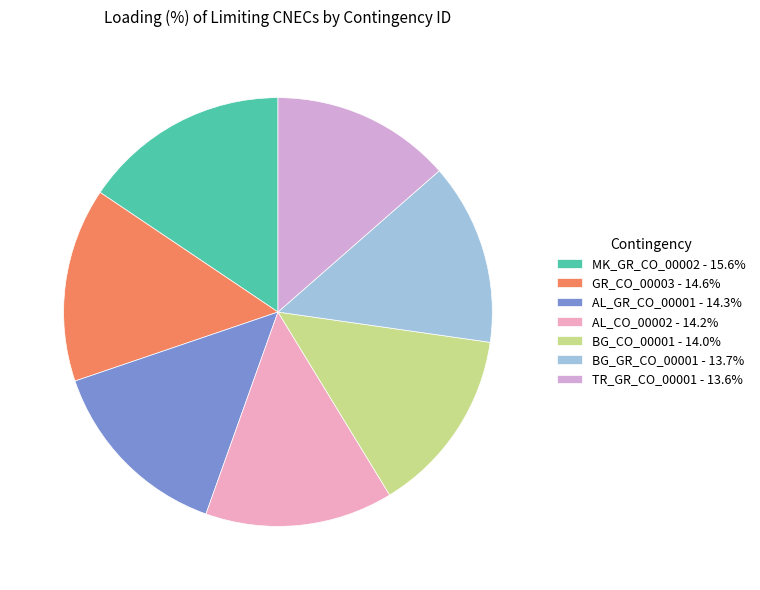

Does any single category account for the majority?

No